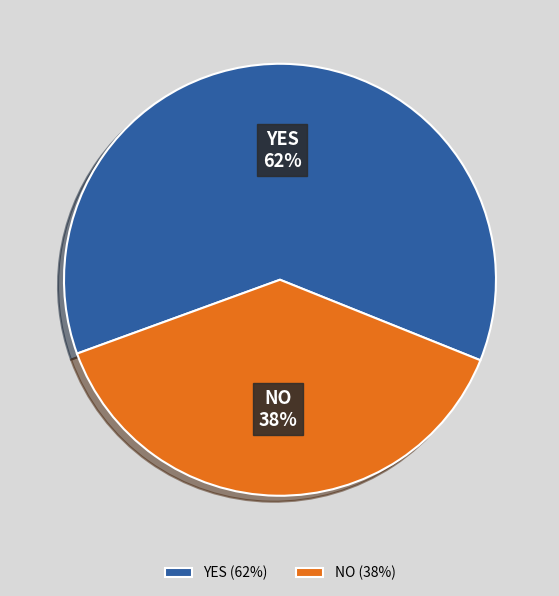

How many segments does this pie chart have?

2